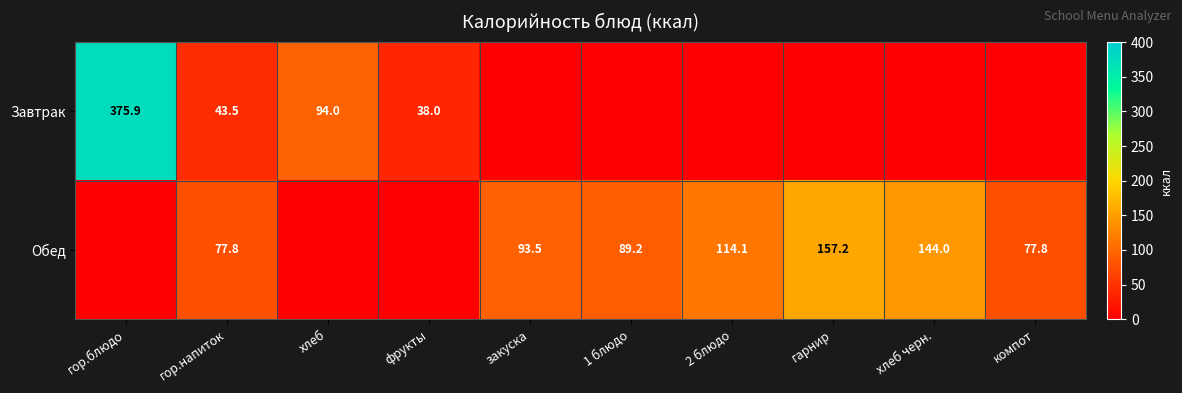

Rank the series at гор.напиток from highest to lowest value.

Обед, Завтрак